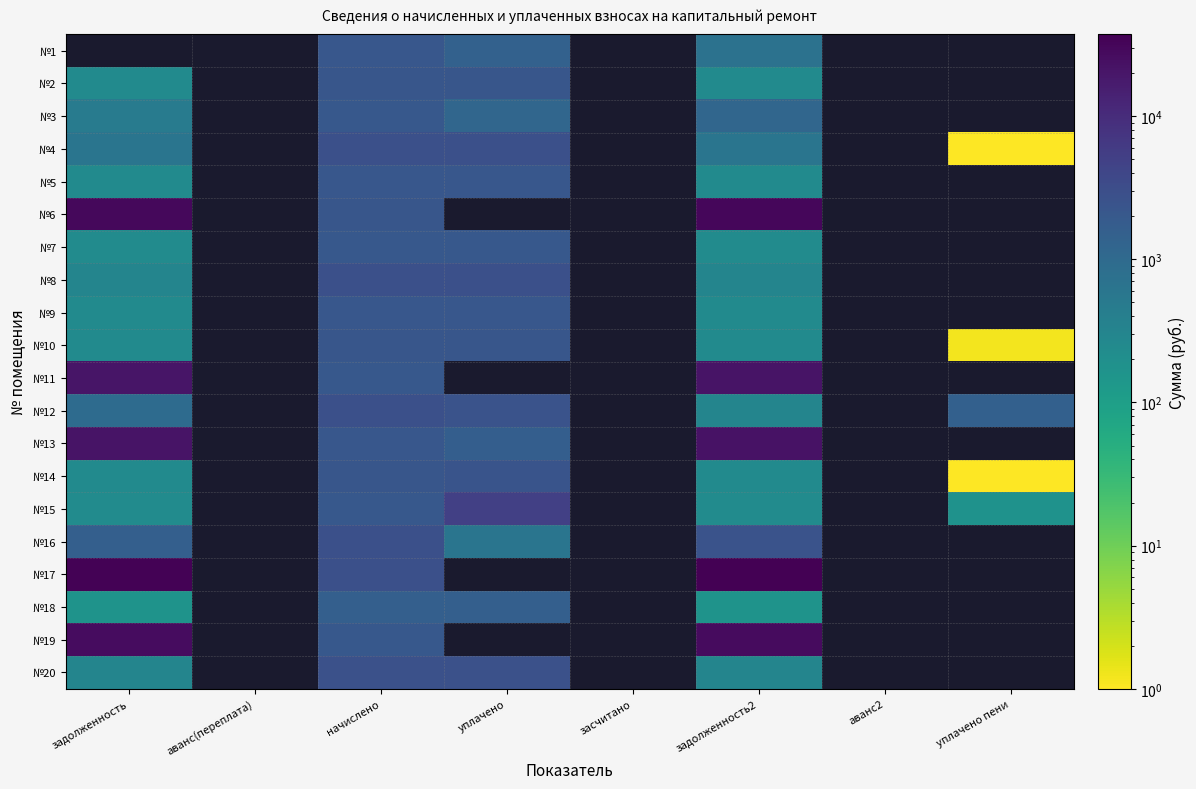

True or false: №10 has a value of 2218.1 at начислено.

True